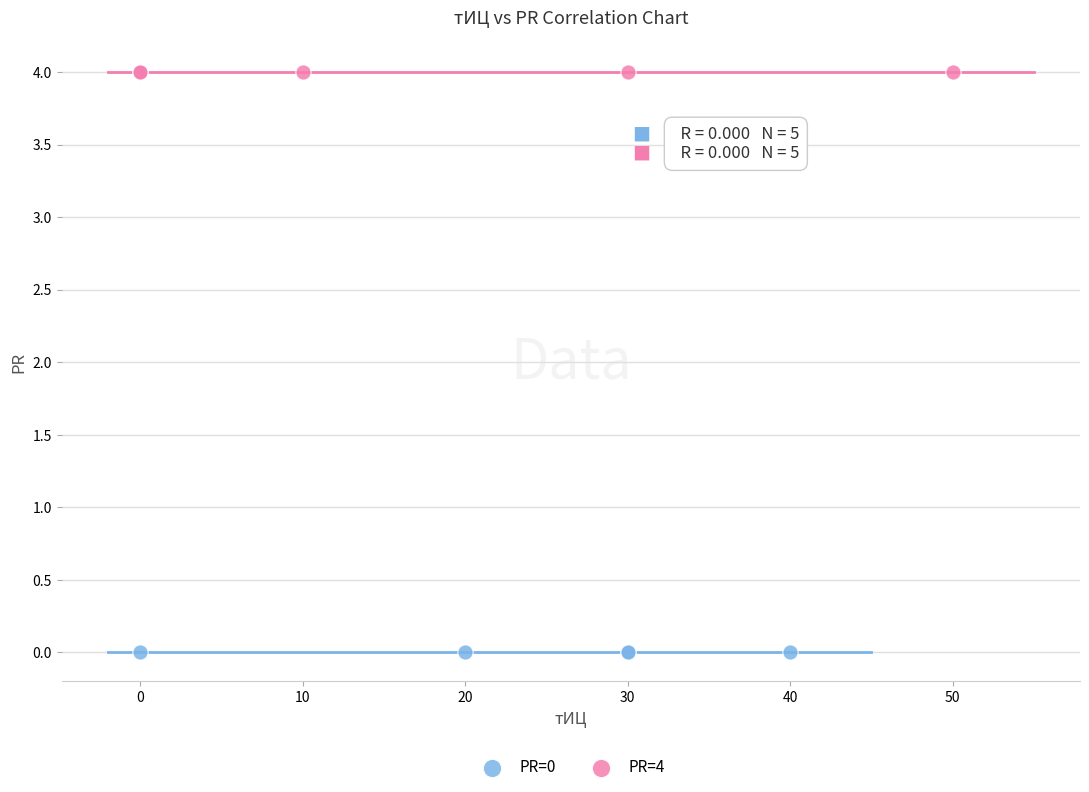

Which series reaches the minimum Y coordinate?

PR=0